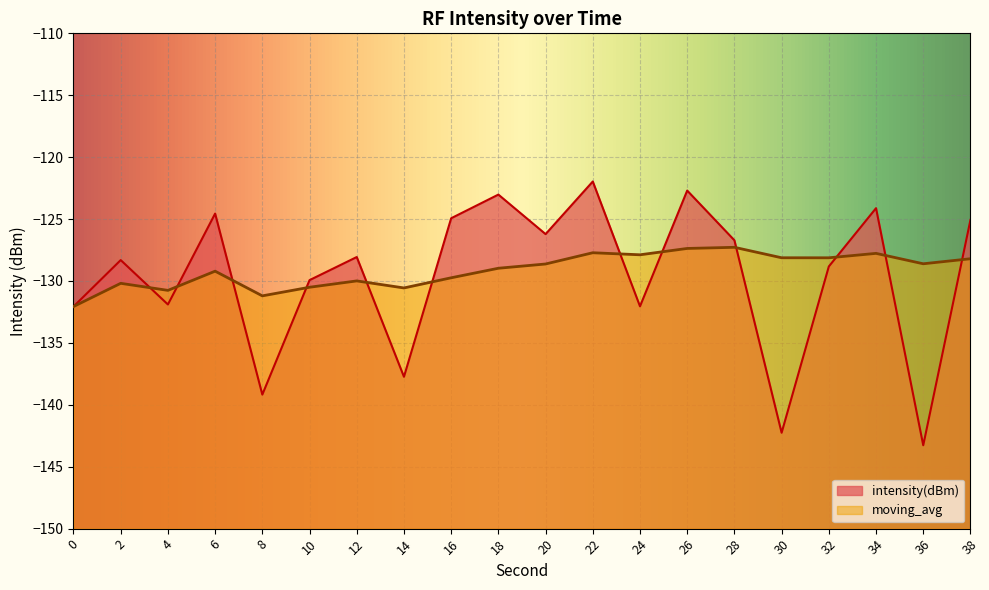

Where does the intensity(dBm) series first go above -128?

6